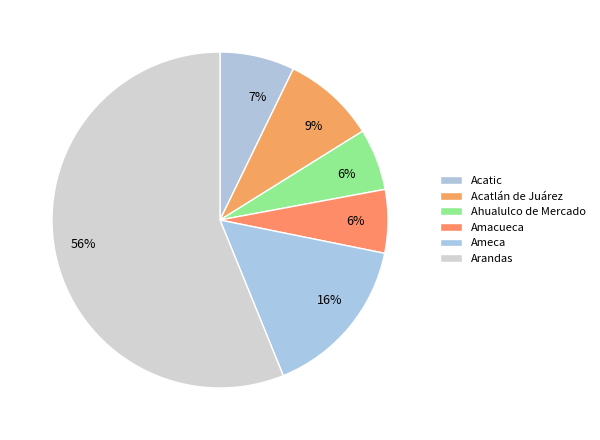

To the nearest percent, what is the average slice percentage?

17%